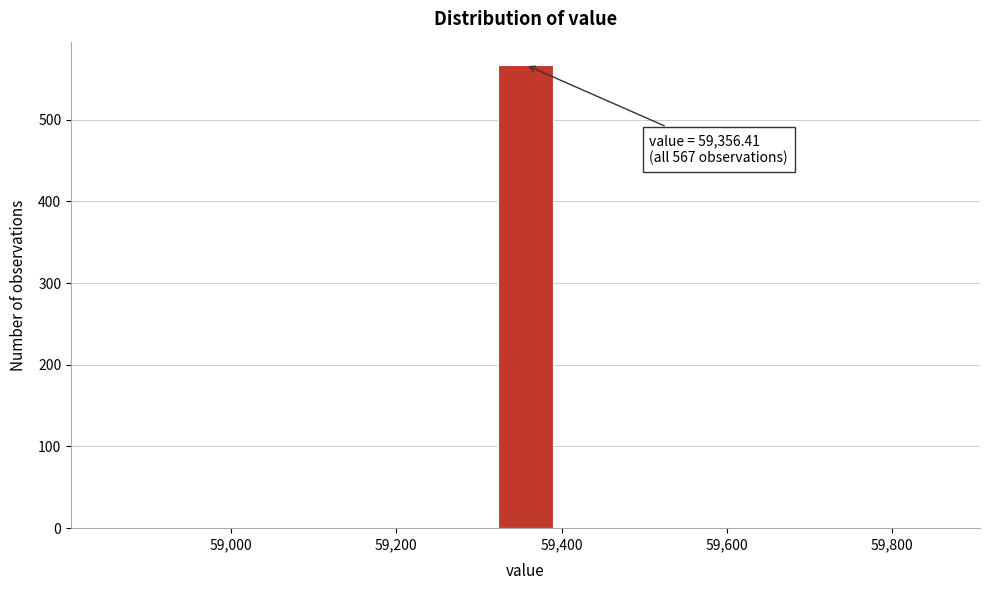

Read against the x-axis, roughly where is the centre of the tallest bar?

59360